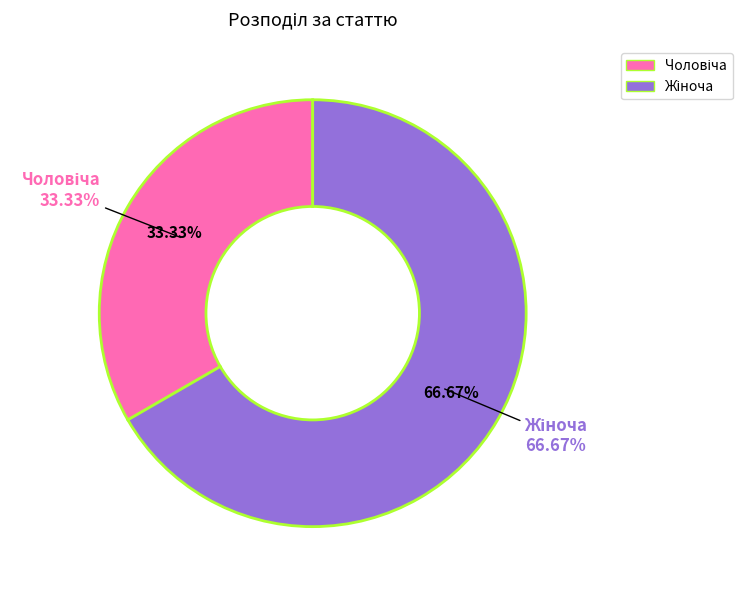

How many segments does this pie chart have?

2